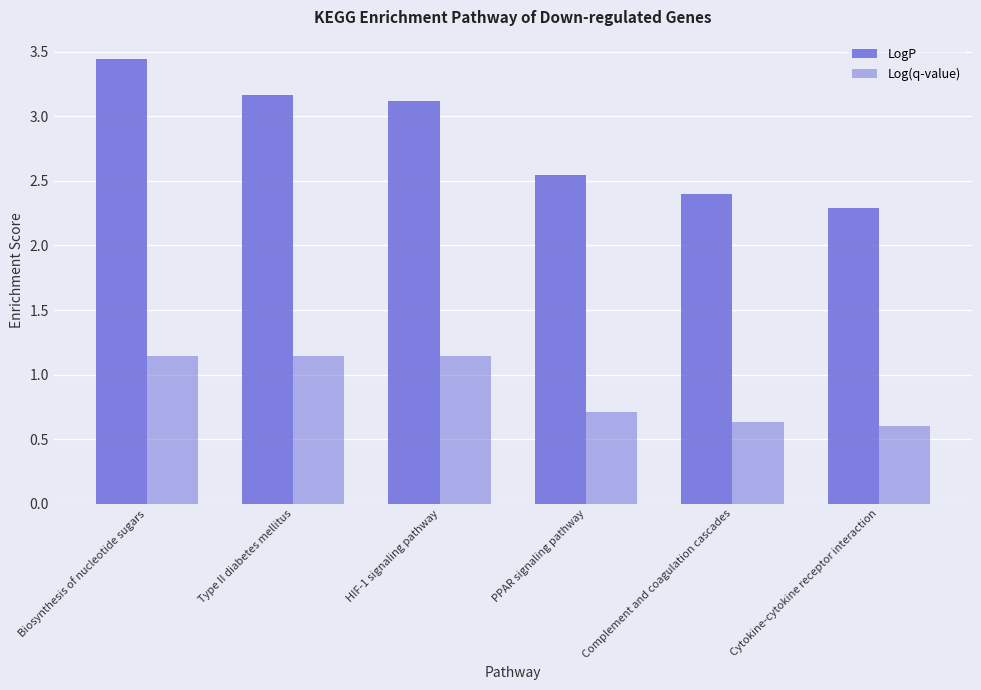

How many groups of bars are there?

6